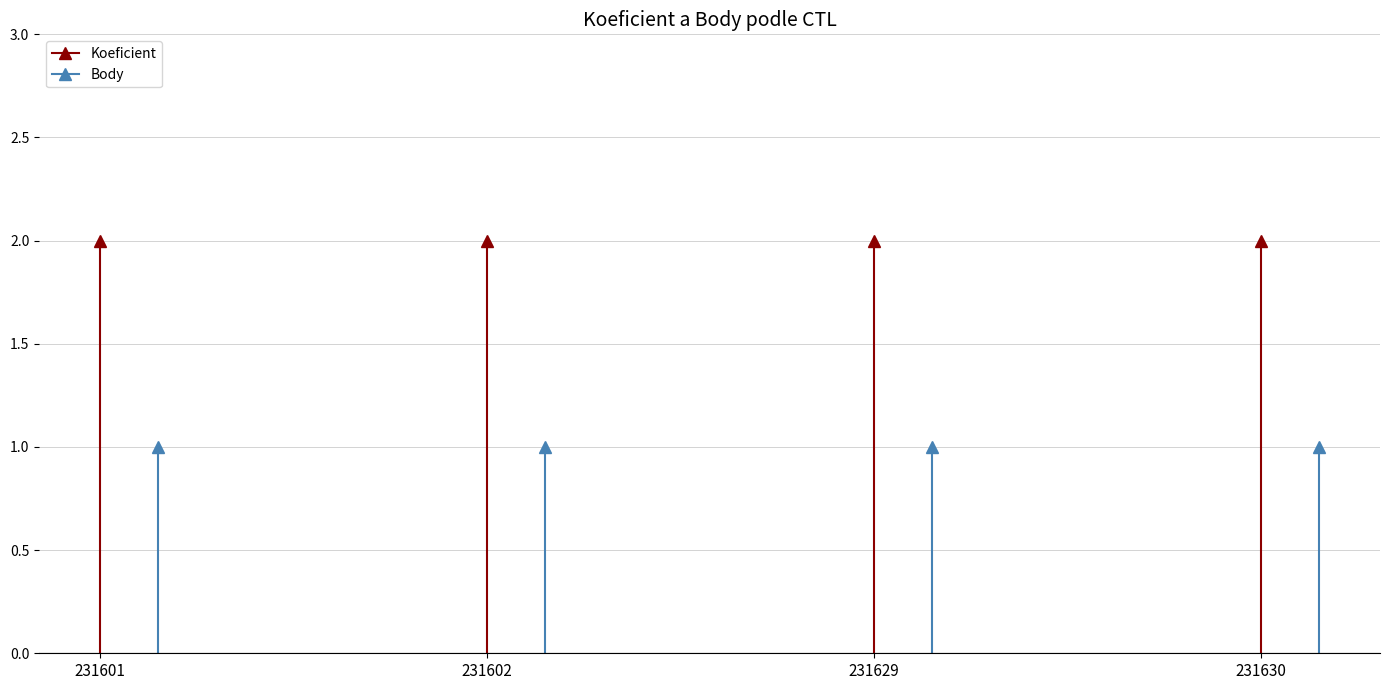

How many distinct data groups are displayed?

2